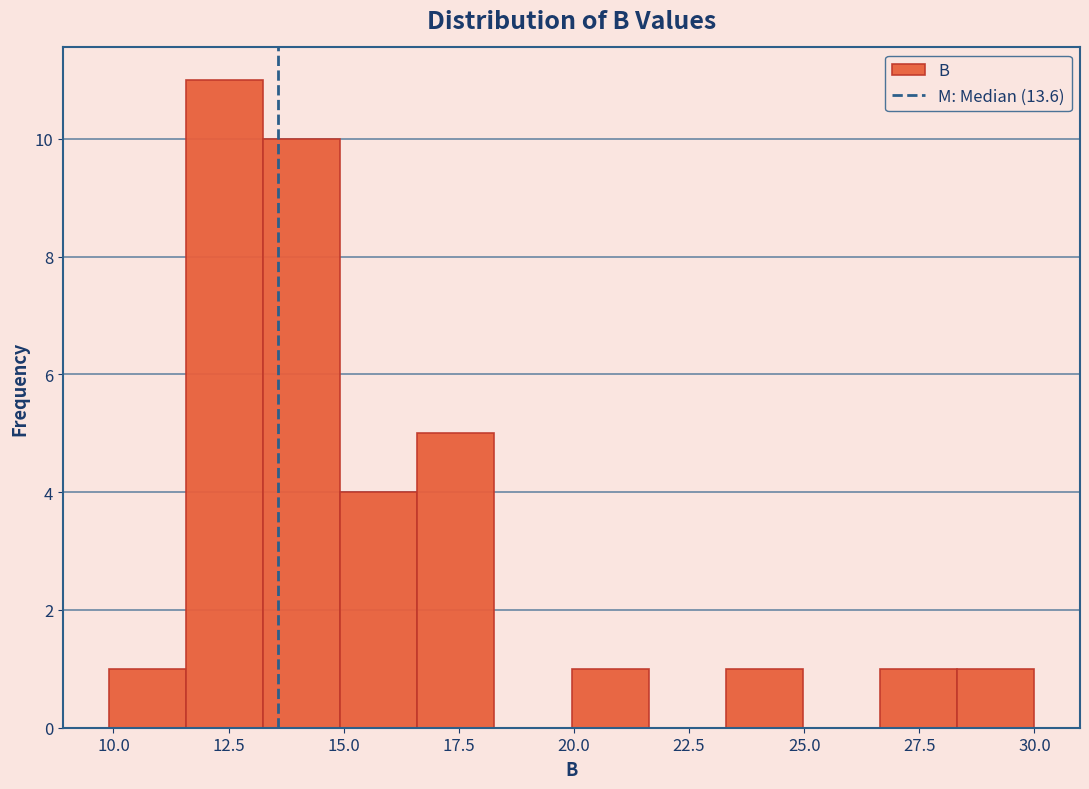

Around what value on the x-axis is the tallest bar? Give the approximate position of its centre, as read against the axis.

12.5